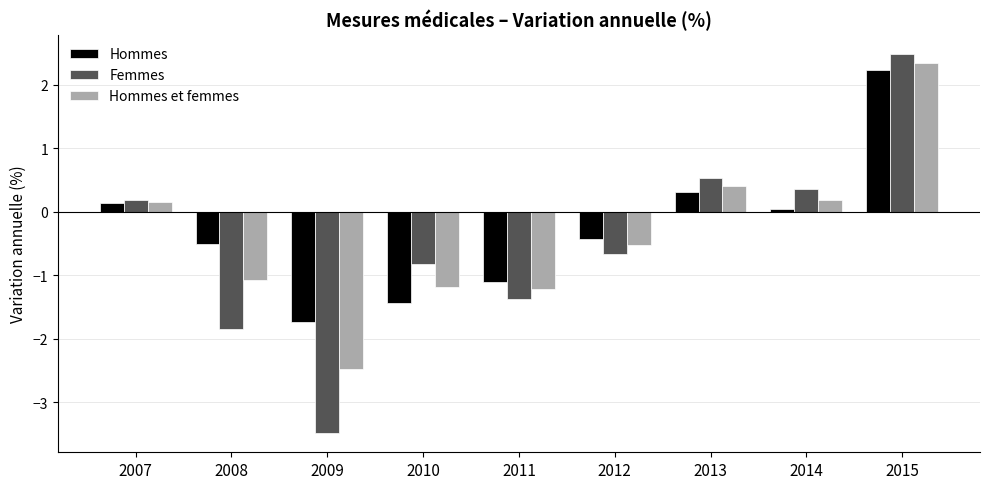

Which series has the largest range (max minus min)?

Femmes